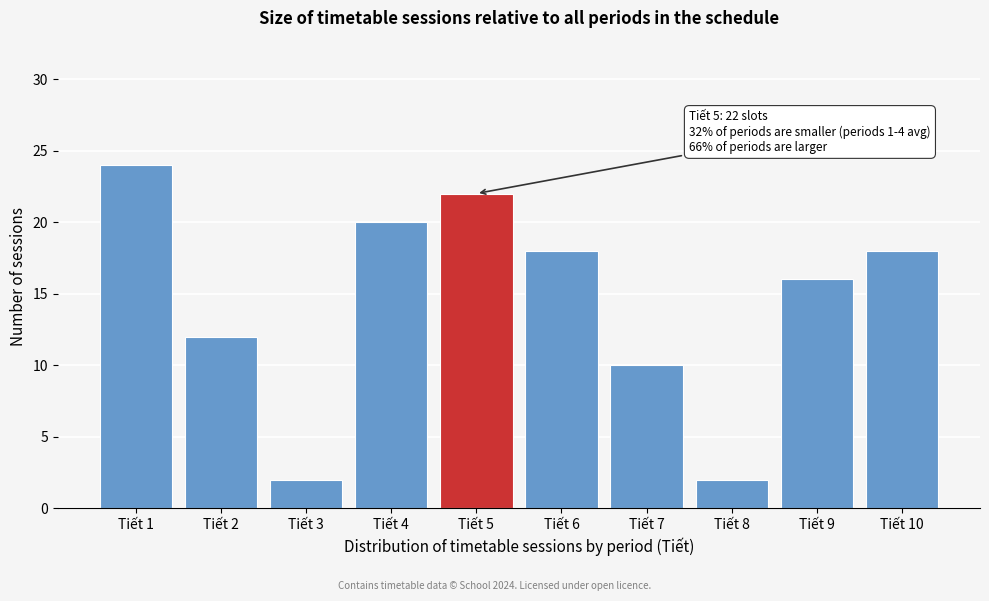

Reading left to right, what are all the values shown in this chart?

Tiết 1=24	Tiết 2=12	Tiết 3=2	Tiết 4=20	Tiết 5=22	Tiết 6=18	Tiết 7=10	Tiết 8=2	Tiết 9=16	Tiết 10=18